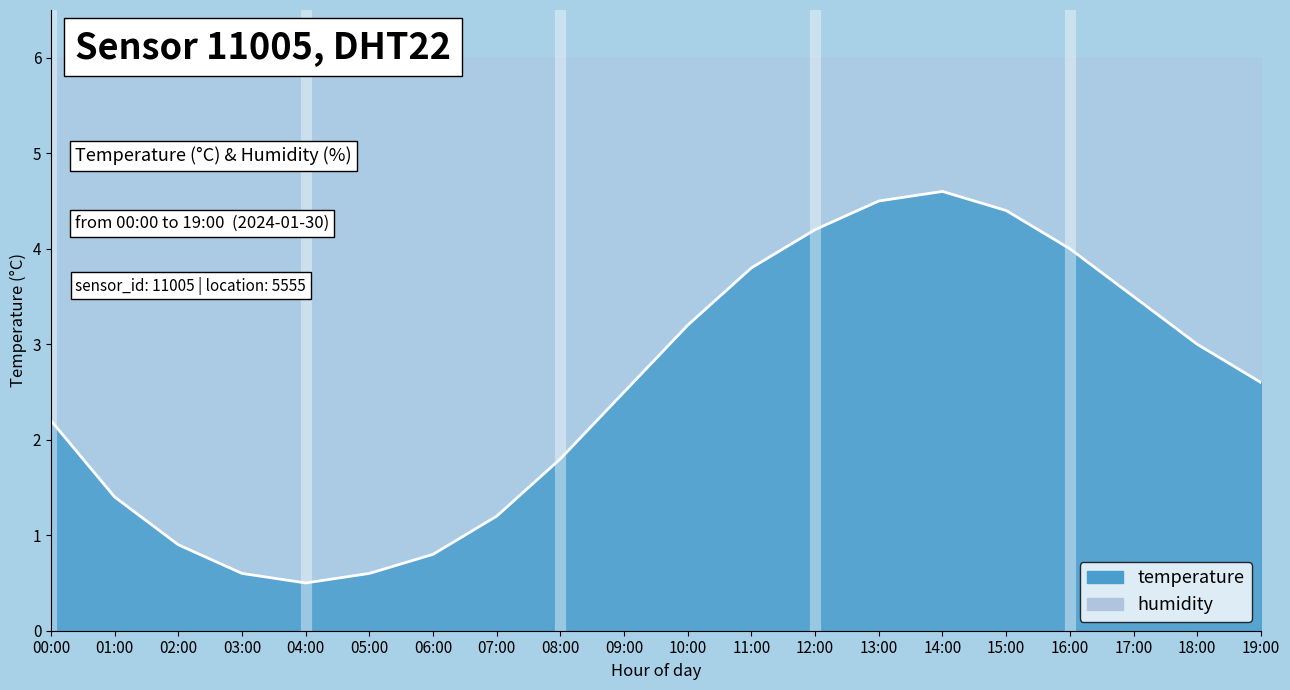

The value at 13:00 is 1.5. True or false?

False